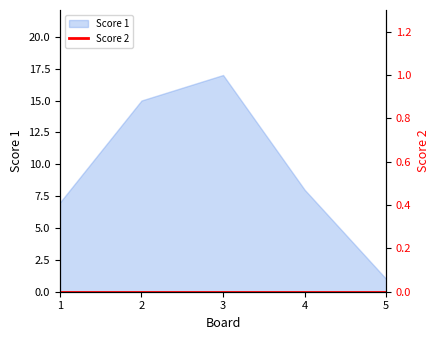

How many values exceed 8?

2